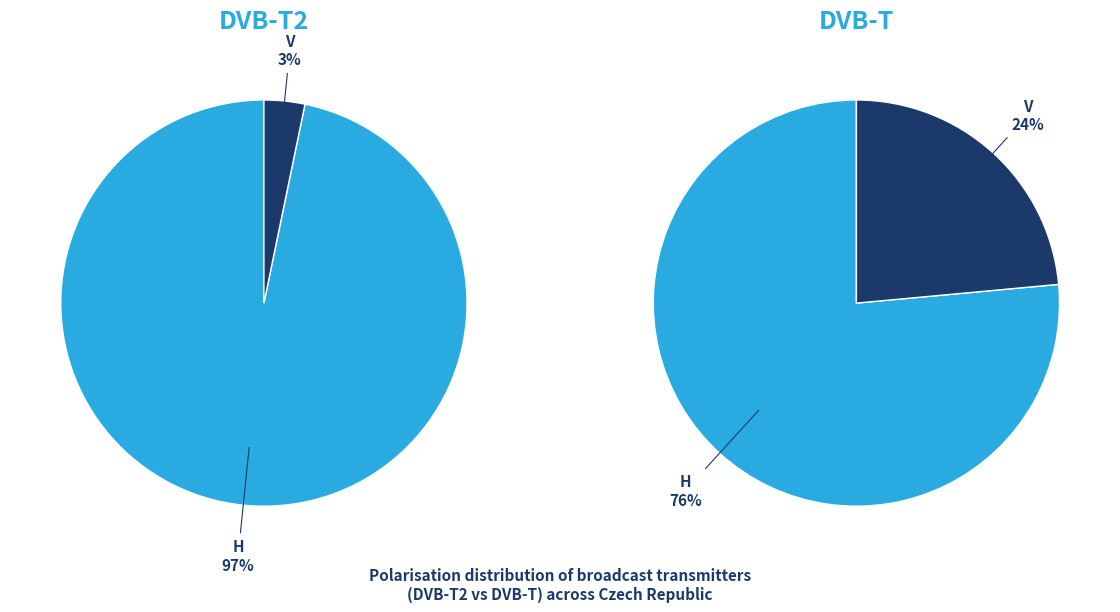

To the nearest percent, what portion does DVB-T2 / V represent?

3%